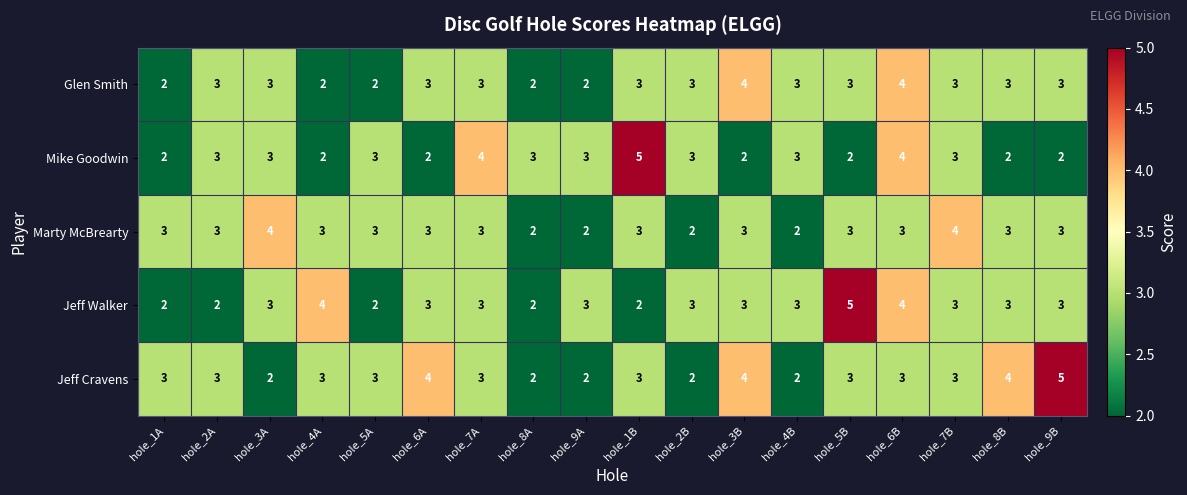

How many Jeff Walker values are between 2 and 3?

15